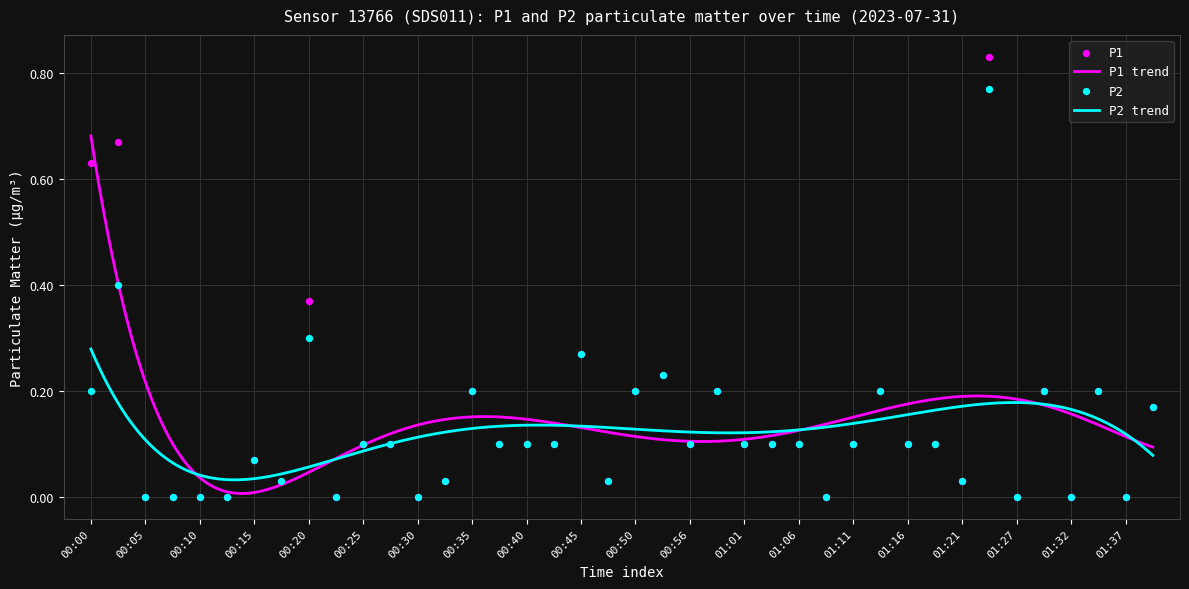

What are all the series names shown in the legend?

P1, P2